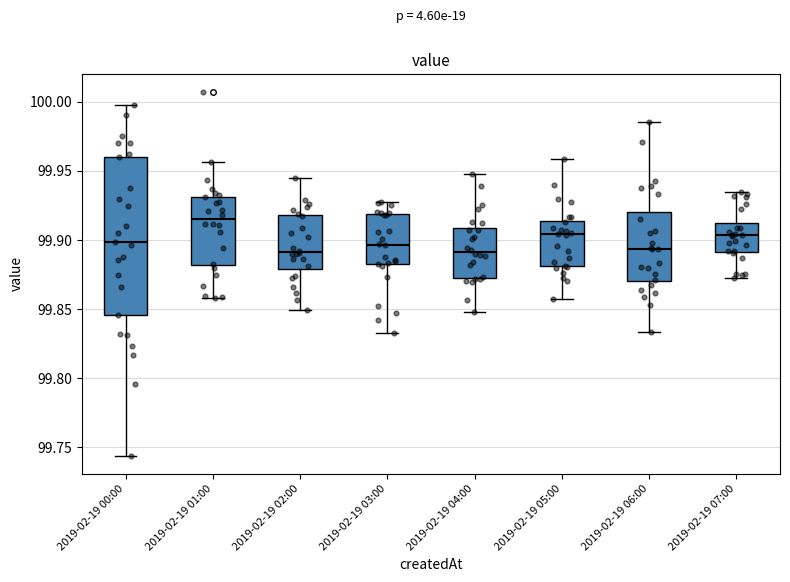

Which box is the tallest, from its lower edge to its upper edge?

2019-02-19 00:00